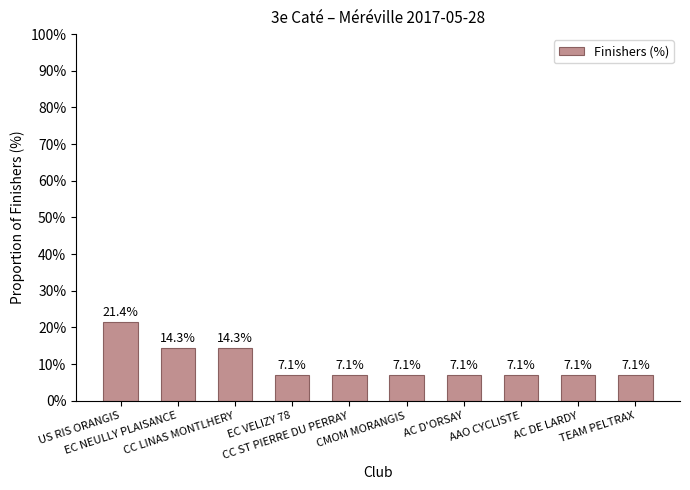

Does the chart contain any negative values?

No